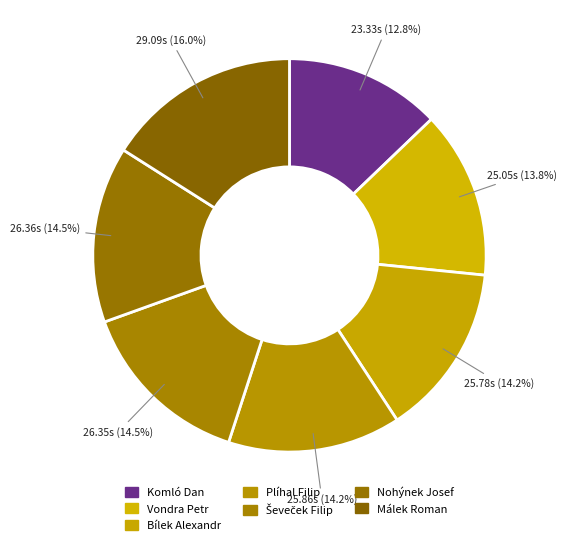

How many segments does this pie chart have?

7